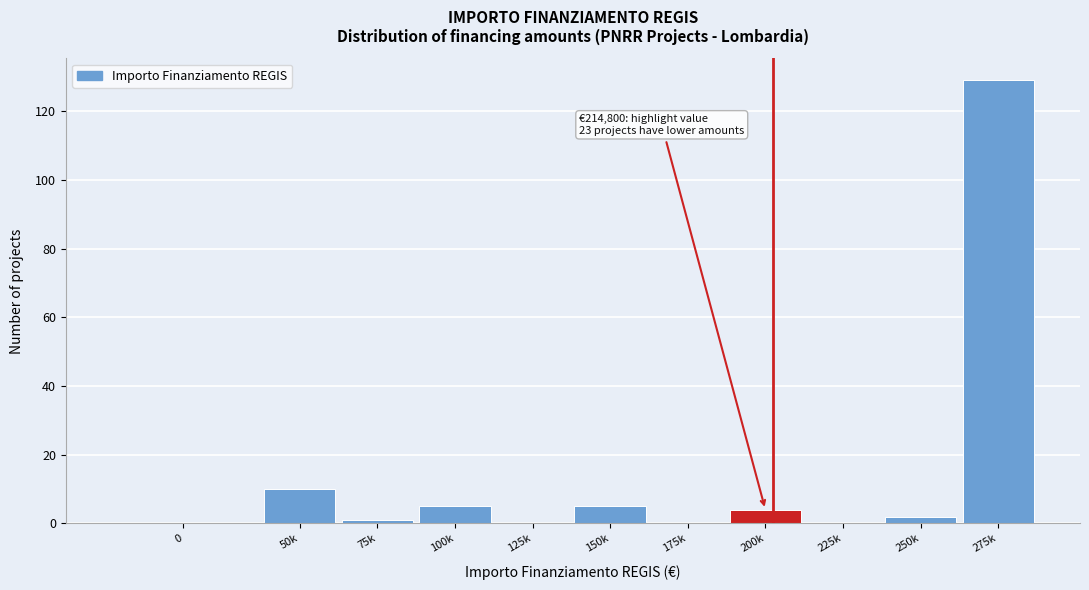

Reading left to right, transcribe all the data shown in this chart.

0=0	50k=10	75k=1	100k=5	125k=0	150k=5	175k=0	200k=4	225k=0	250k=2	275k=129